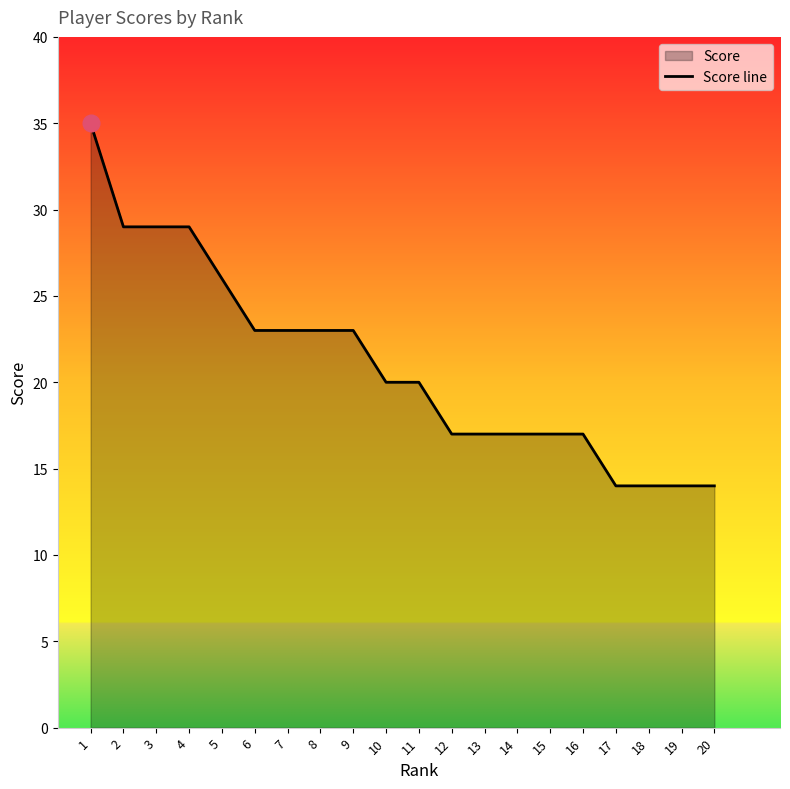

Reading left to right, extract all data points from this chart.

35	29	29	29	26	23	23	23	23	20	20	17	17	17	17	17	14	14	14	14